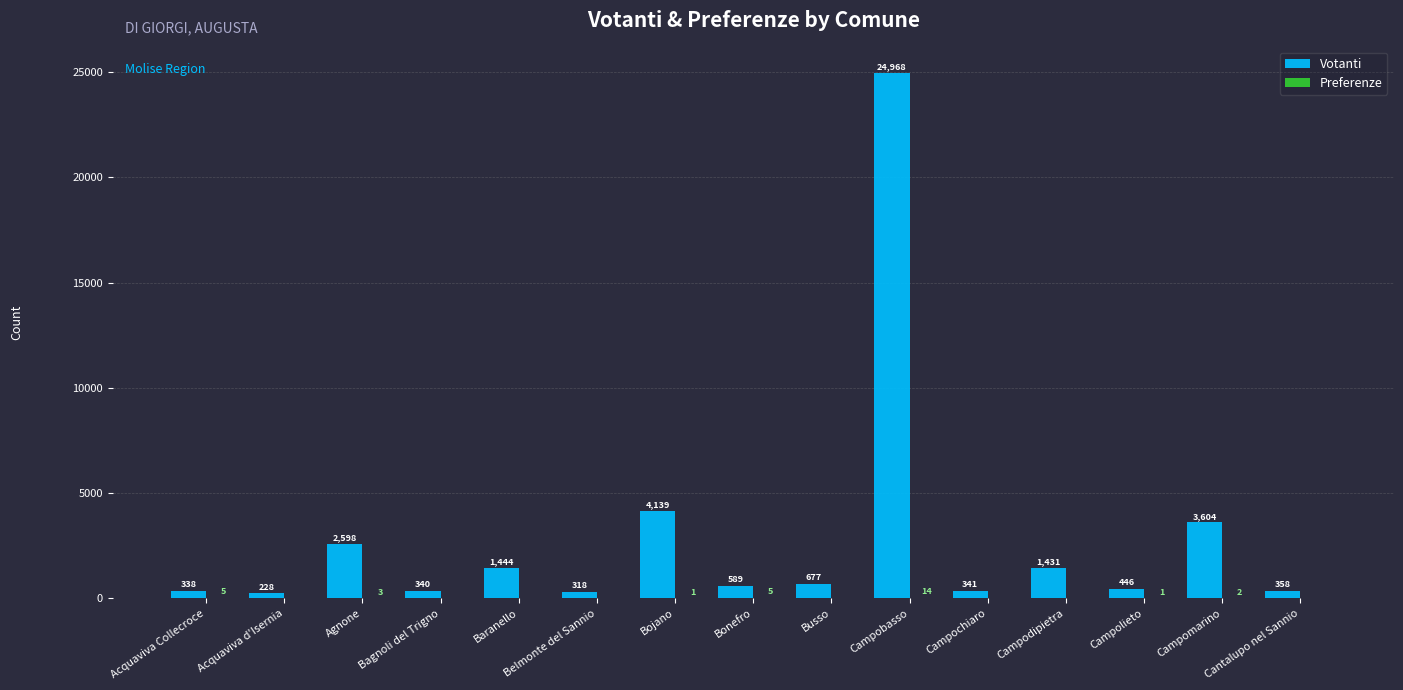

Which category has the highest value across all series?

Campobasso